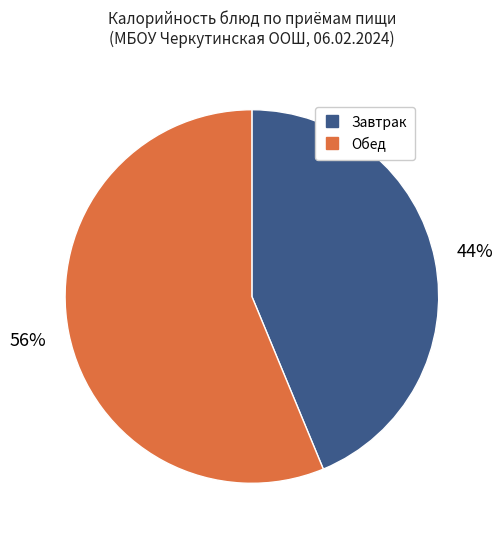

To the nearest percent, what is the difference between the largest and smallest slice percentages?

12%